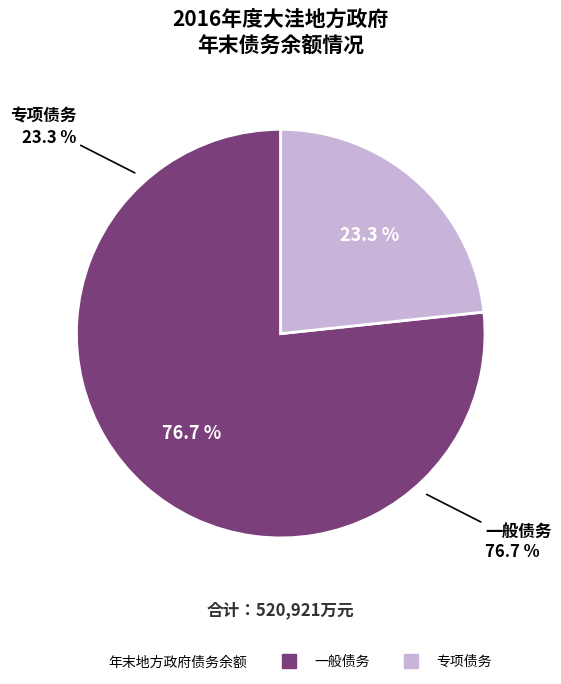

How many segments does this pie chart have?

2